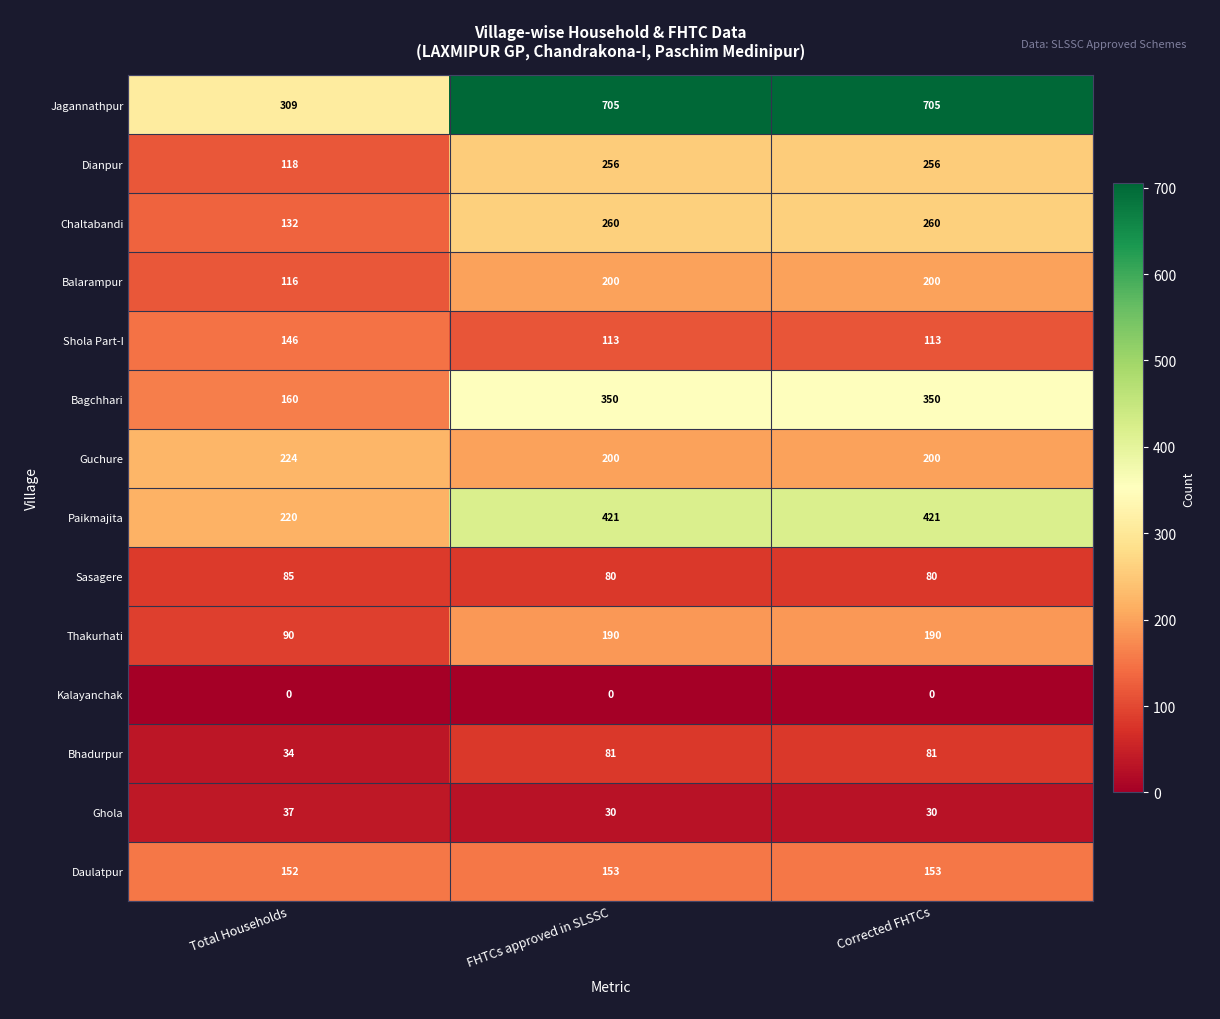

What is the sum of the Guchure values at Corrected FHTCs and Total Households?

424